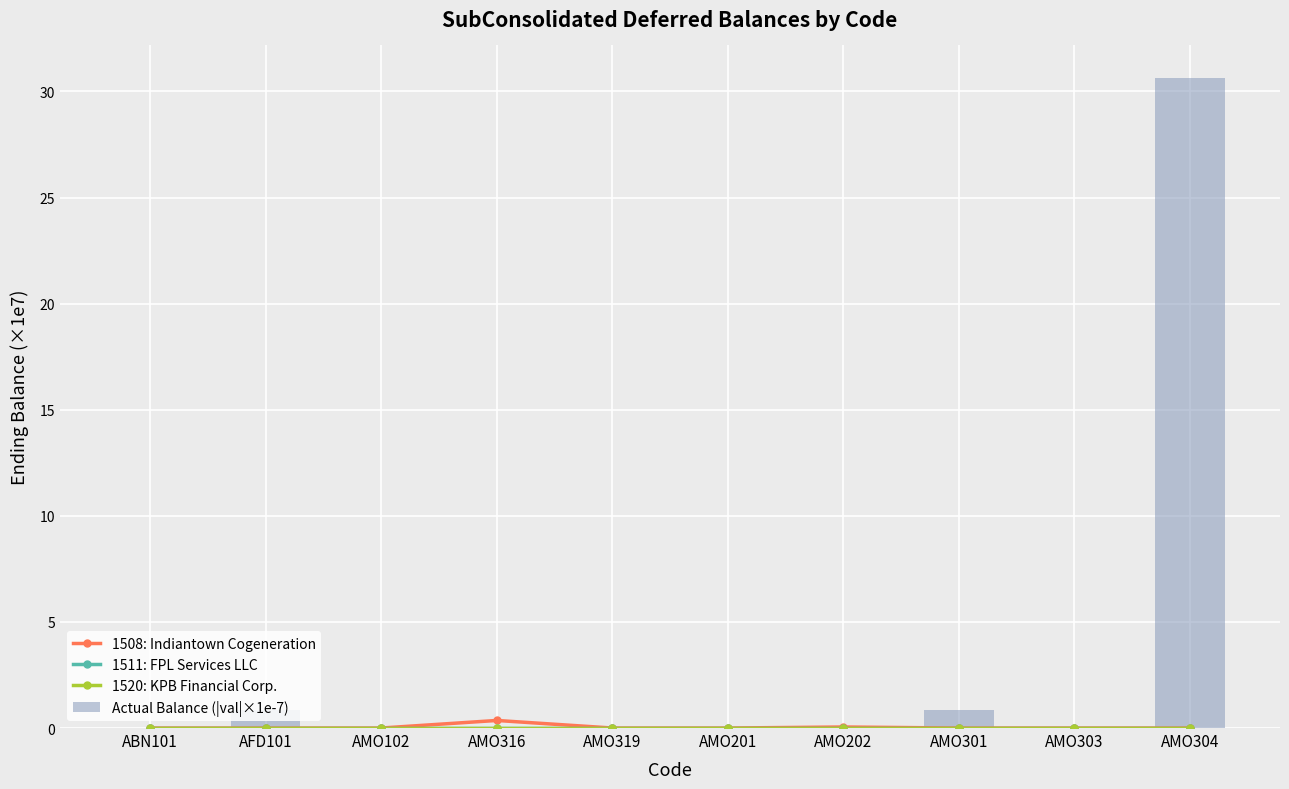

At AMO301, list the series in order from largest to smallest.

Actual Balance (|val|×1e-7), 1508: Indiantown Cogeneration, 1511: FPL Services LLC, 1520: KPB Financial Corp.